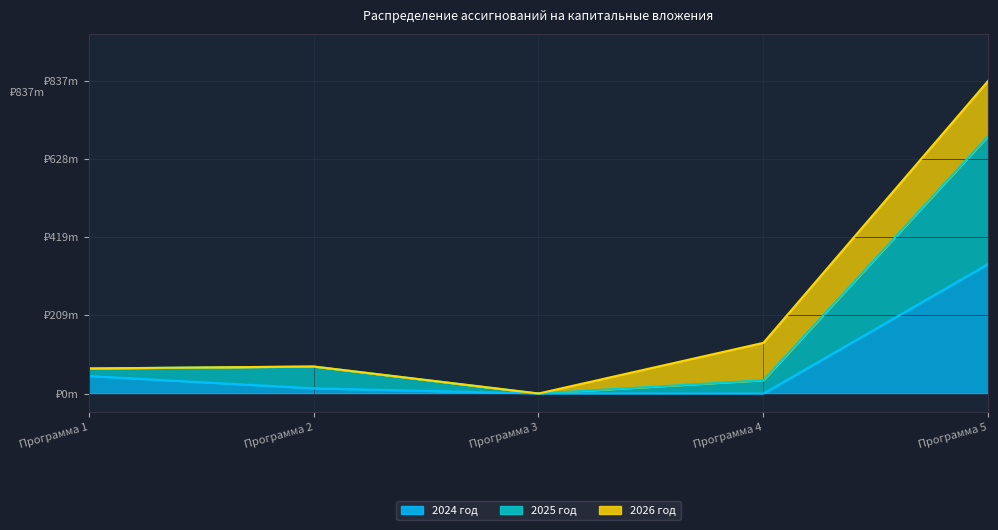

At how many categories does at least one series exceed 644?

1